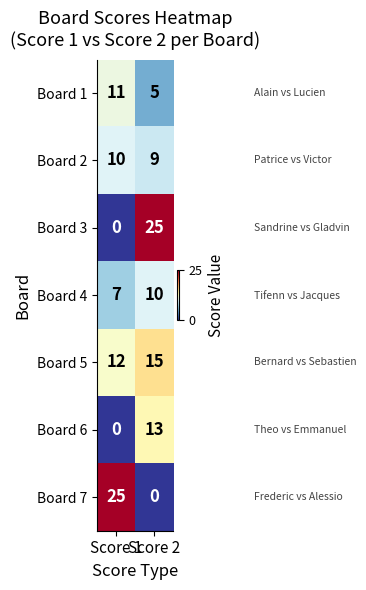

What is the difference between the maximum and minimum values in the Board 6 series?

13